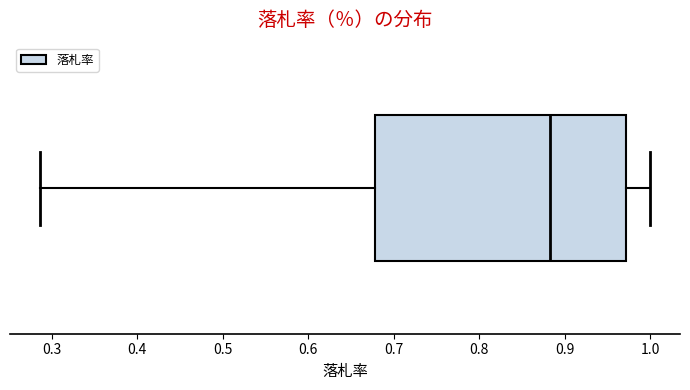

Transcribe this box plot: give where the median line is, the range the box spans, and where the two whiskers end, as read against the x-axis. The values are not printed on the chart, so give them approximately, as read against the axis.

median 0.88, box 0.68 to 0.97, whiskers 0.29 to 1.00